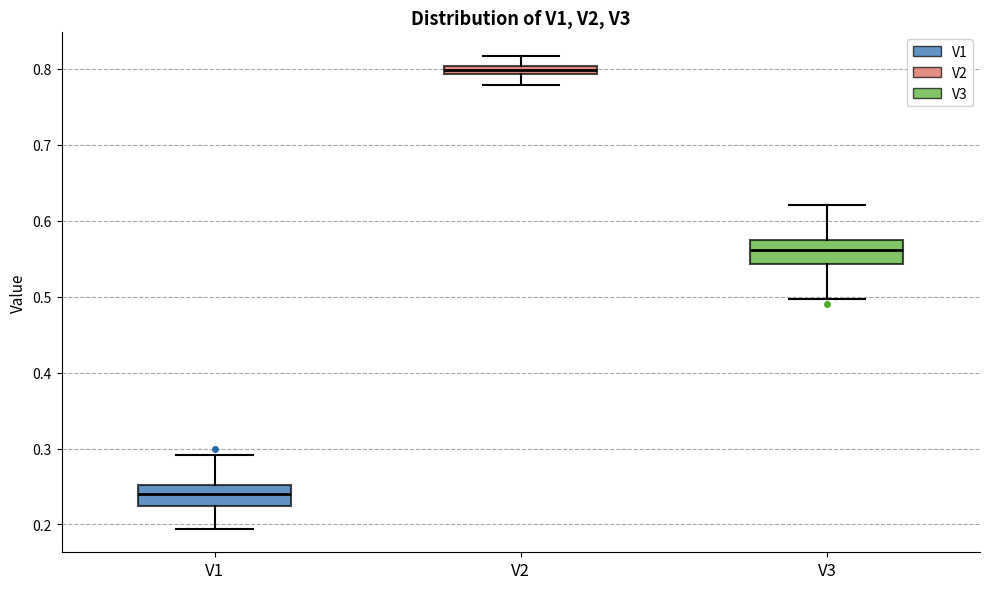

Where is the upper edge of the box for V2 on the y-axis? The values are not printed on the chart, so give them approximately, as read against the axis.

0.80